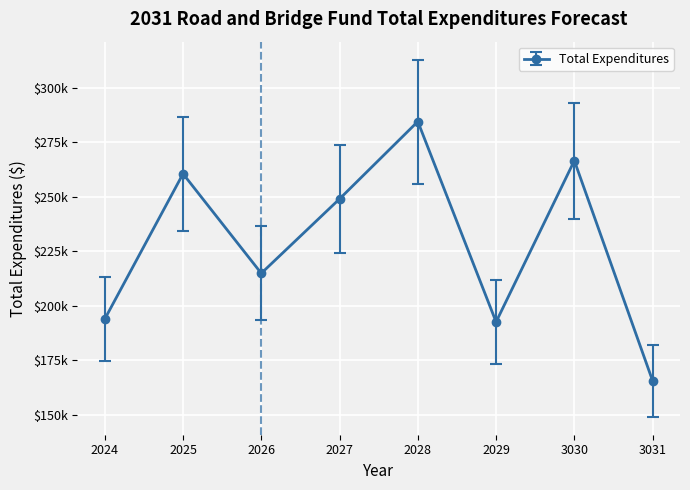

Does the chart have visible grid lines?

Yes